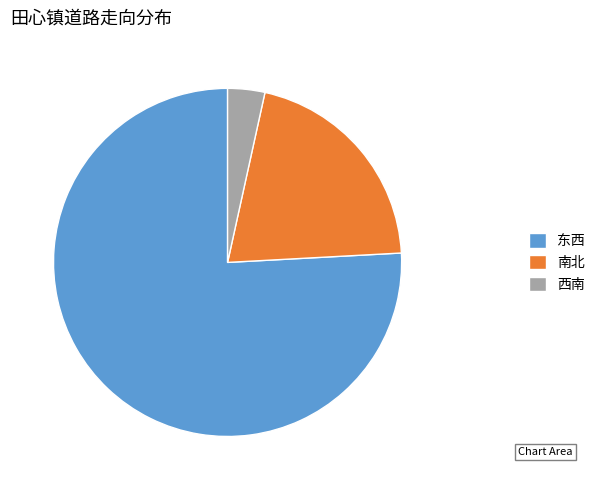

Is there any slice that represents more than half of the pie?

Yes